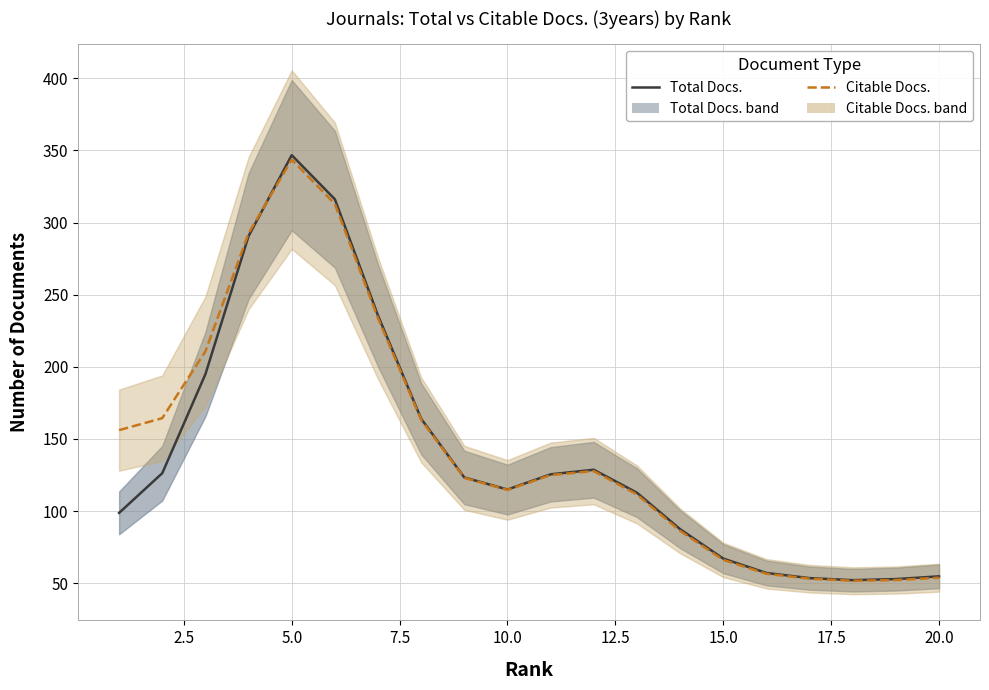

What is the difference between the maximum and minimum values in the Citable Docs. (3years) series?

291.9